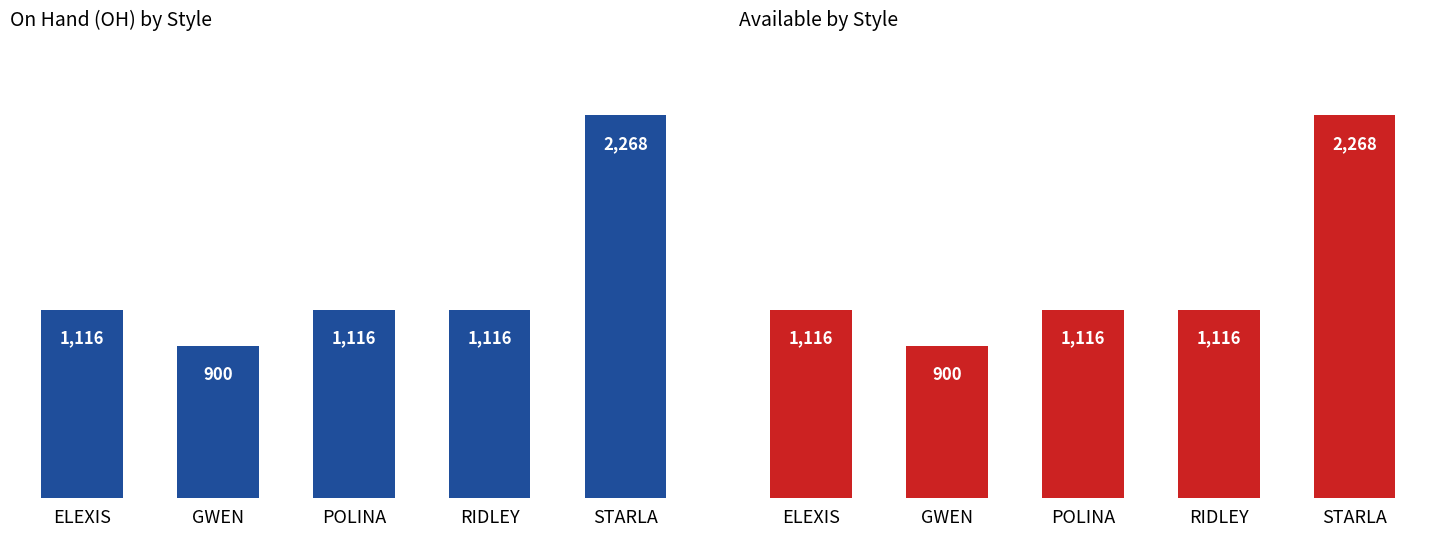

Where is AVAILABLE nearest to the value 1584?

ELEXIS